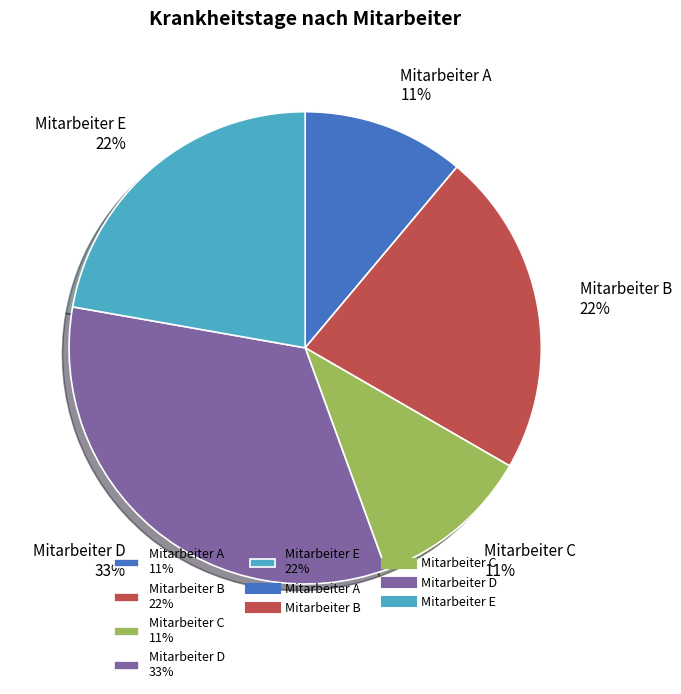

What is the ratio of the value at Mitarbeiter E 22% to the value at Mitarbeiter C 11%?

2.0